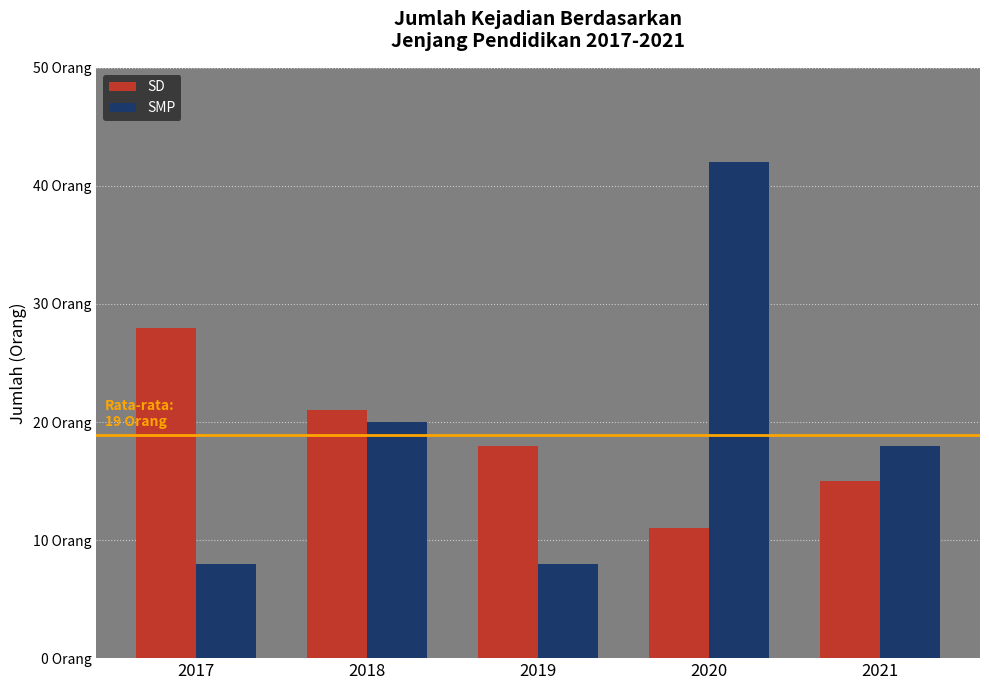

Read the SD value at 2019.

18